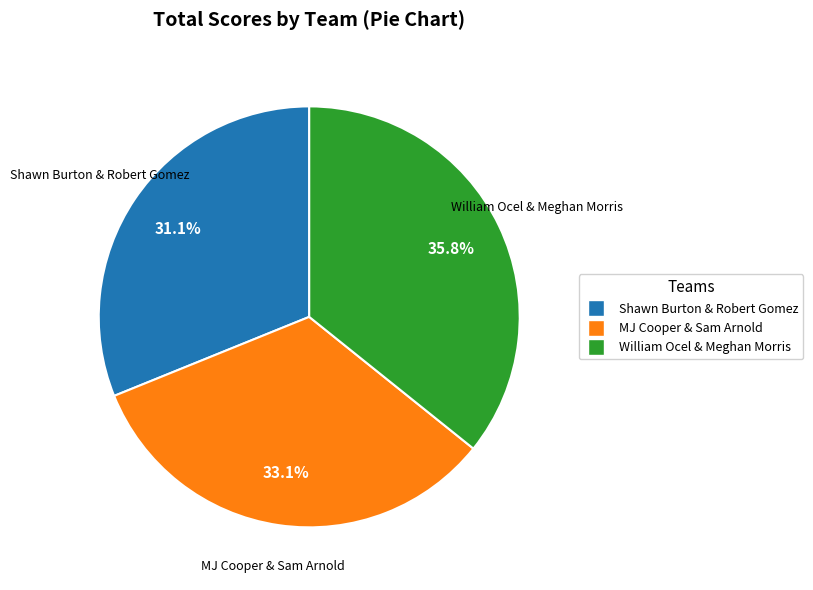

Is it true that MJ Cooper & Sam Arnold is 47% of the pie?

False